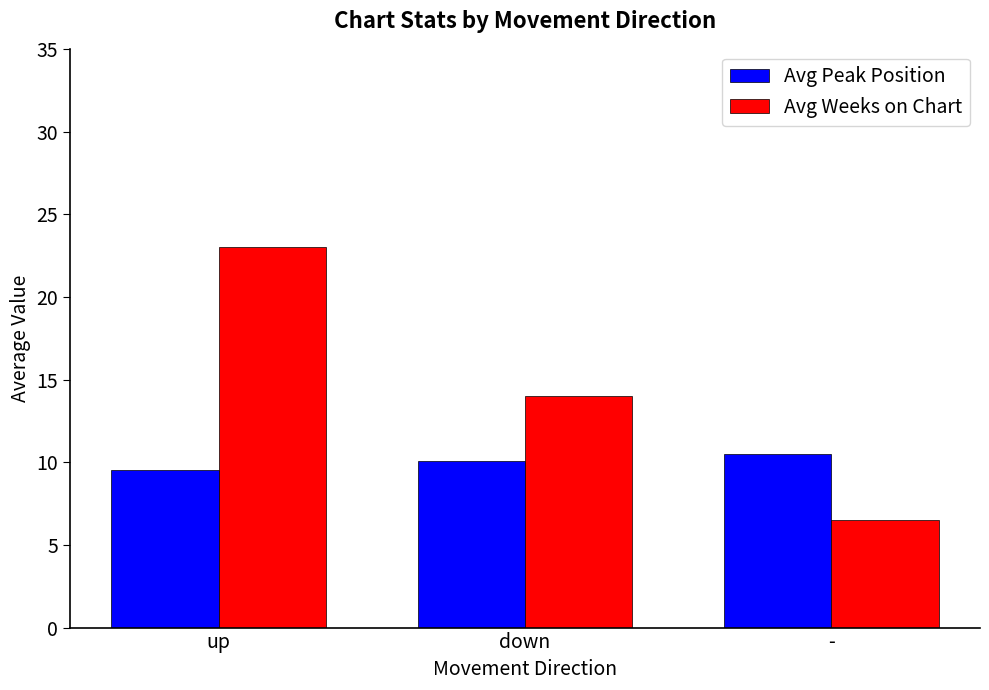

What is the approximate value of Avg Peak Position at -?

10.5